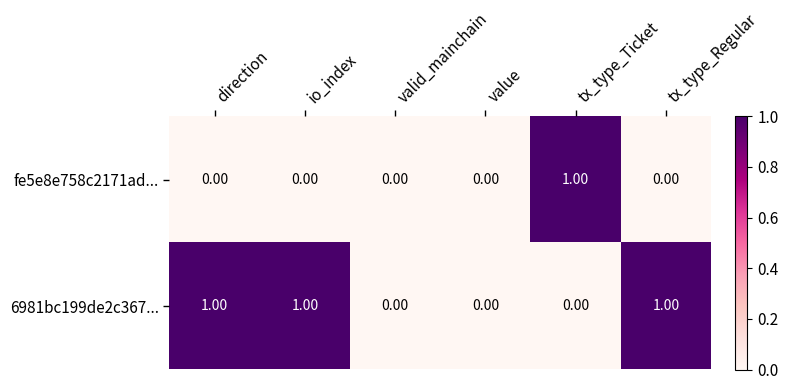

Which category has the highest value in the fe5e8e758c2171ad... series?

tx_type_Ticket